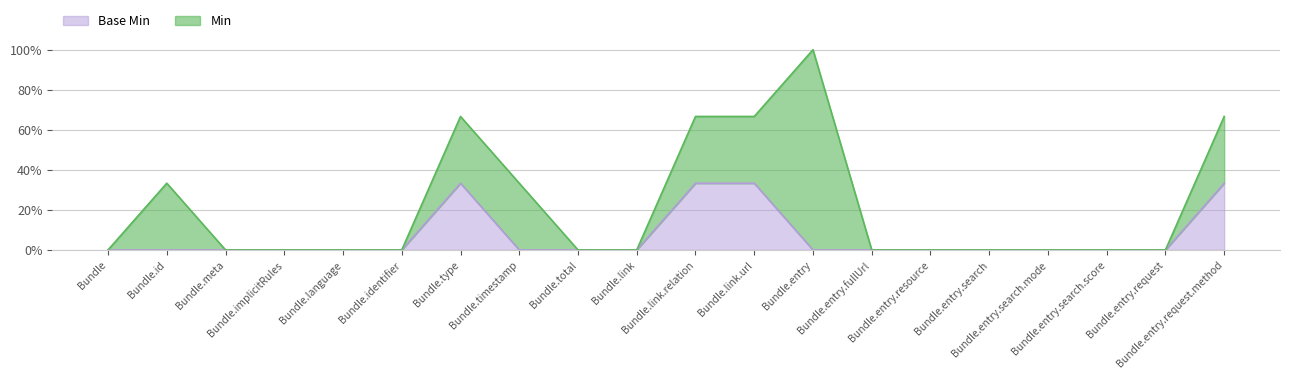

What position from the left is Bundle.id?

2